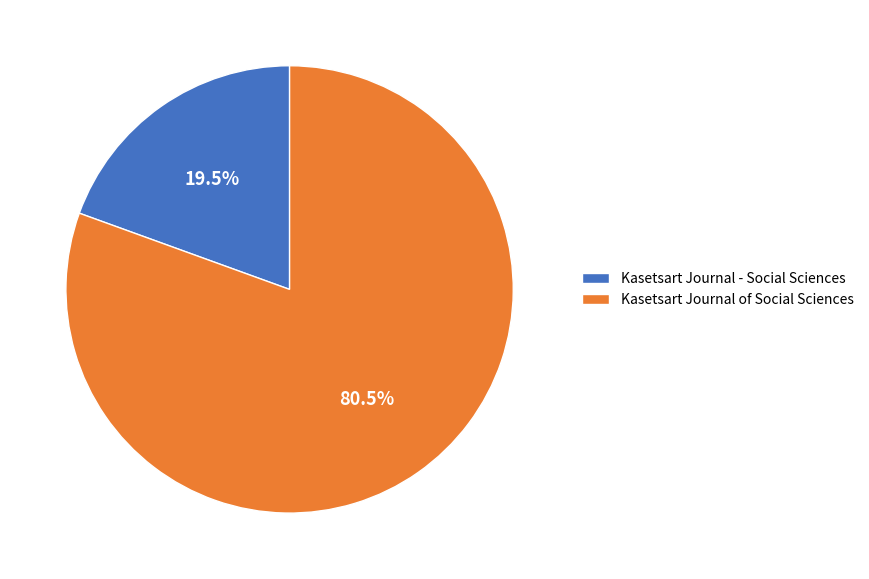

Count the number of slices in the pie.

2